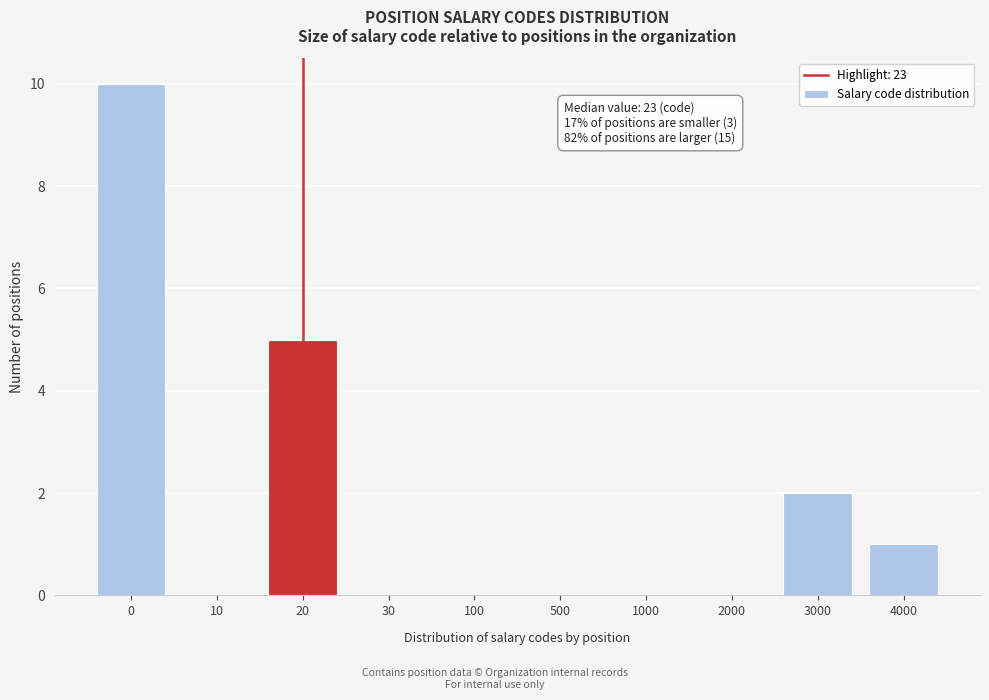

Reading left to right, what are all the values shown in this chart?

0=10	10=0	20=5	30=0	100=0	500=0	1000=0	2000=0	3000=2	4000=1